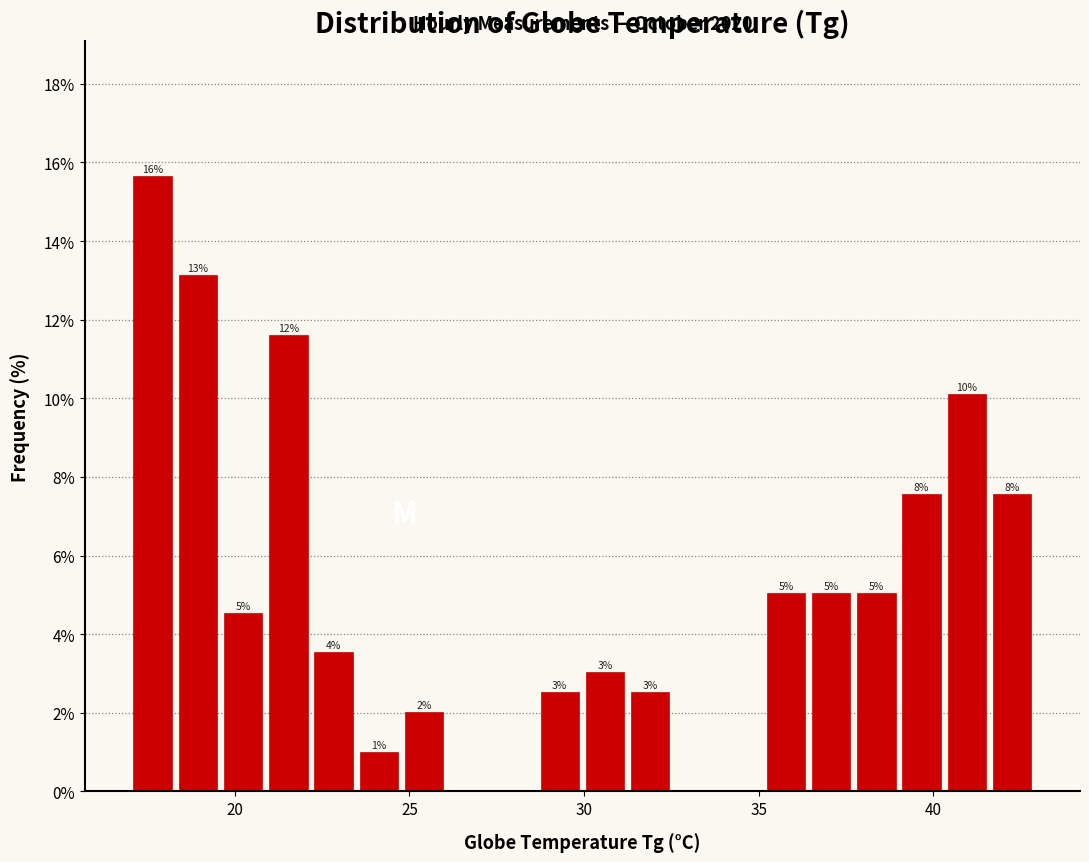

Around what value on the x-axis is the tallest bar? Give the approximate position of its centre, as read against the axis.

17.5